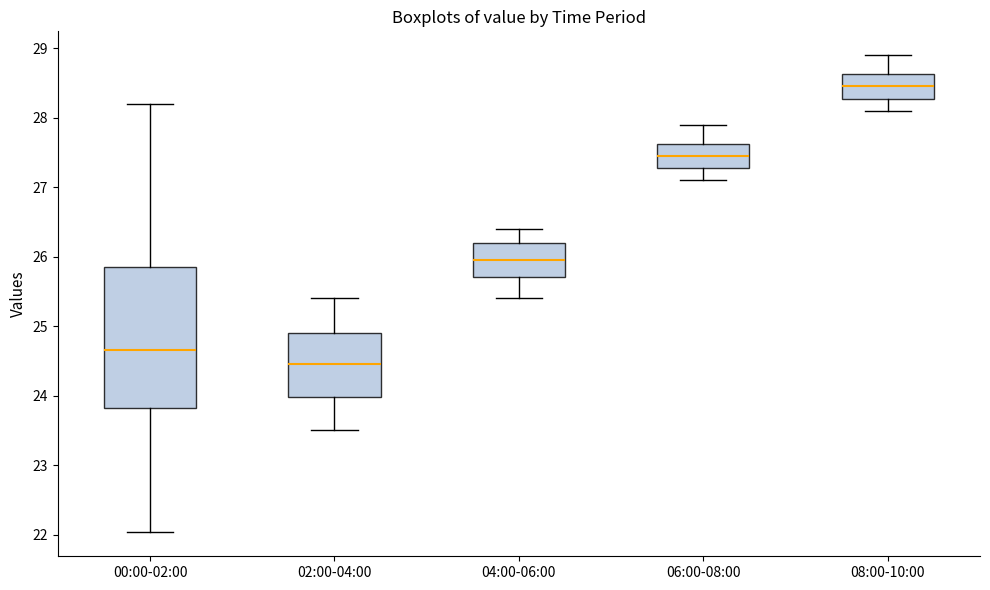

Comparing the boxes themselves (not the whiskers), which one is the tallest?

00:00-02:00